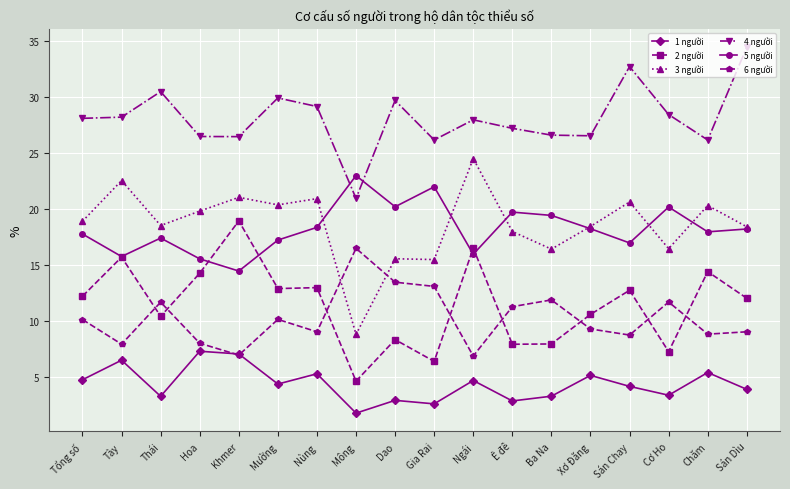

Is this an area chart (filled region under the line)?

No